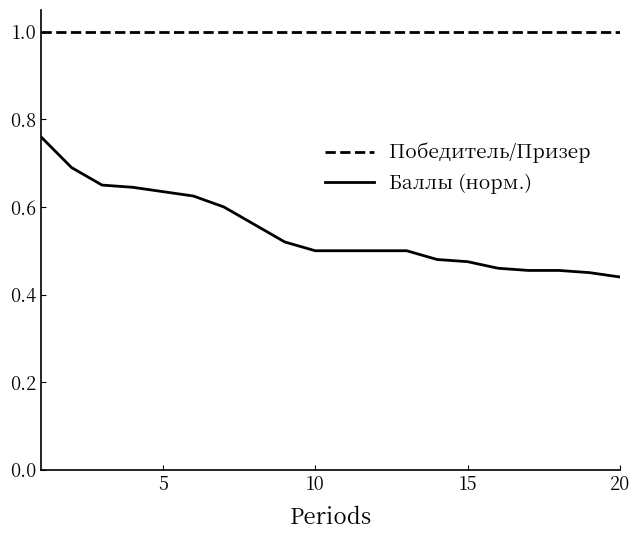

Which series has the largest total across all categories?

Победитель/Призер